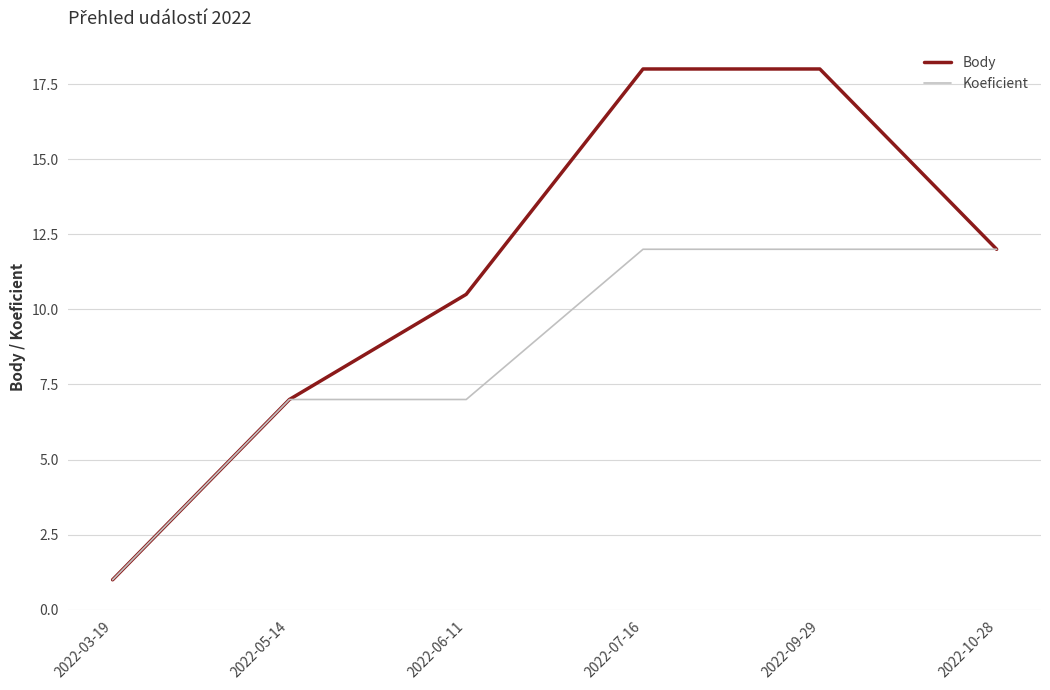

Is it true that Body equals 12.0 at 2022-10-28?

True